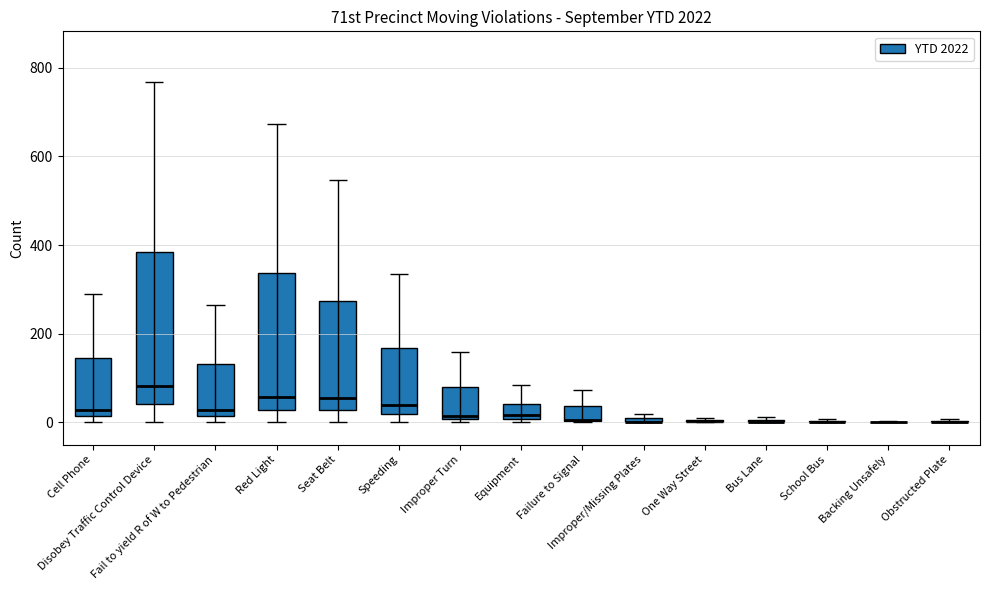

Count the number of categories in the chart.

15